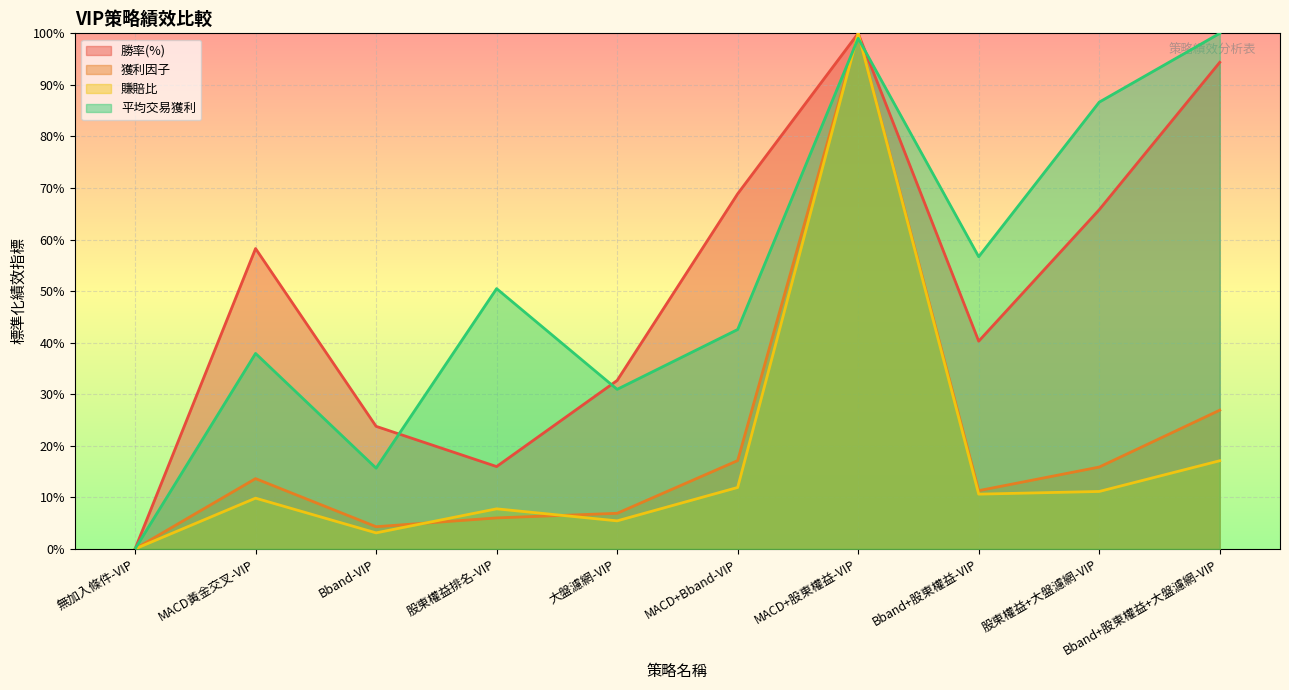

Reading right to left, list all the values displayed in this chart.

勝率(%): Bband+股東權益+大盤濾網-VIP=94.4	股東權益+大盤濾網-VIP=65.8	Bband+股東權益-VIP=40.3	MACD+股東權益-VIP=100.0	MACD+Bband-VIP=68.9	大盤濾網-VIP=32.7	股東權益排名-VIP=16.0	Bband-VIP=23.8	MACD黃金交叉-VIP=58.3	無加入條件-VIP=0.0
獲利因子: Bband+股東權益+大盤濾網-VIP=26.9	股東權益+大盤濾網-VIP=15.9	Bband+股東權益-VIP=11.3	MACD+股東權益-VIP=100.0	MACD+Bband-VIP=17.1	大盤濾網-VIP=6.9	股東權益排名-VIP=6.0	Bband-VIP=4.3	MACD黃金交叉-VIP=13.6	無加入條件-VIP=0.0
賺賠比: Bband+股東權益+大盤濾網-VIP=17.1	股東權益+大盤濾網-VIP=11.1	Bband+股東權益-VIP=10.6	MACD+股東權益-VIP=100.0	MACD+Bband-VIP=11.9	大盤濾網-VIP=5.4	股東權益排名-VIP=7.8	Bband-VIP=3.1	MACD黃金交叉-VIP=9.8	無加入條件-VIP=0.0
平均交易獲利: Bband+股東權益+大盤濾網-VIP=100.0	股東權益+大盤濾網-VIP=86.7	Bband+股東權益-VIP=56.7	MACD+股東權益-VIP=99.0	MACD+Bband-VIP=42.6	大盤濾網-VIP=30.9	股東權益排名-VIP=50.5	Bband-VIP=15.7	MACD黃金交叉-VIP=37.9	無加入條件-VIP=0.0